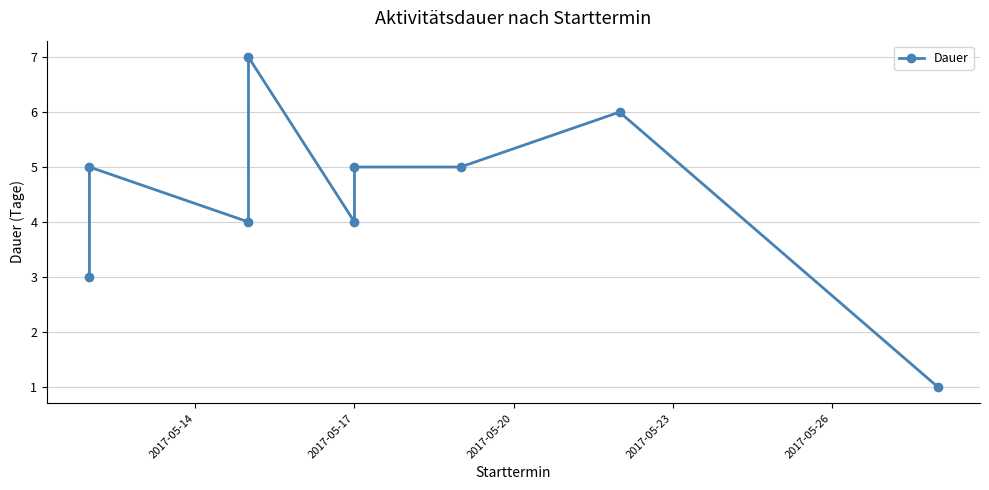

Reading right to left, what are all the values shown in this chart?

1	6	5	5	4	7	4	5	3